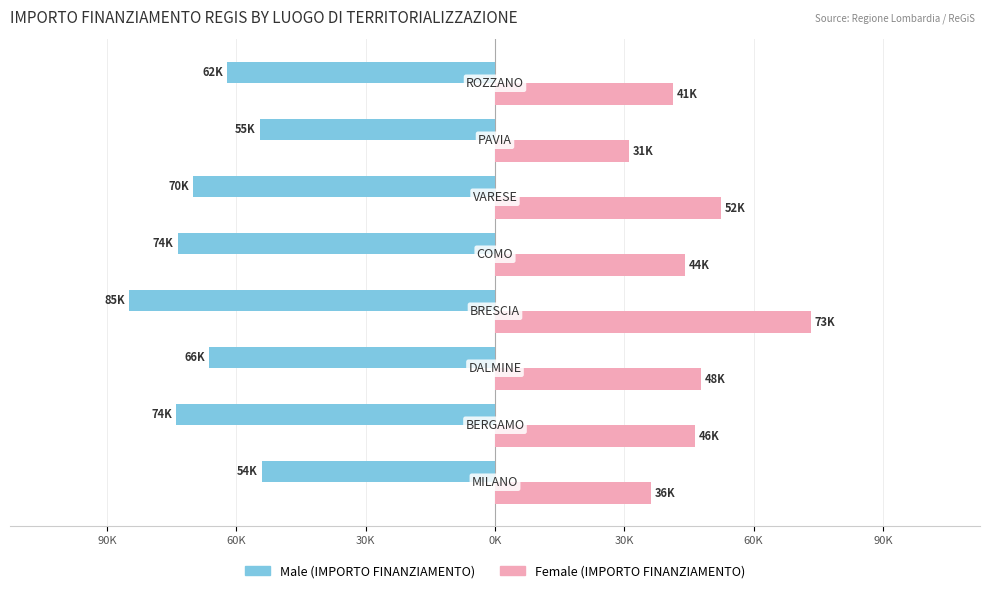

How many bars are there in total?

16